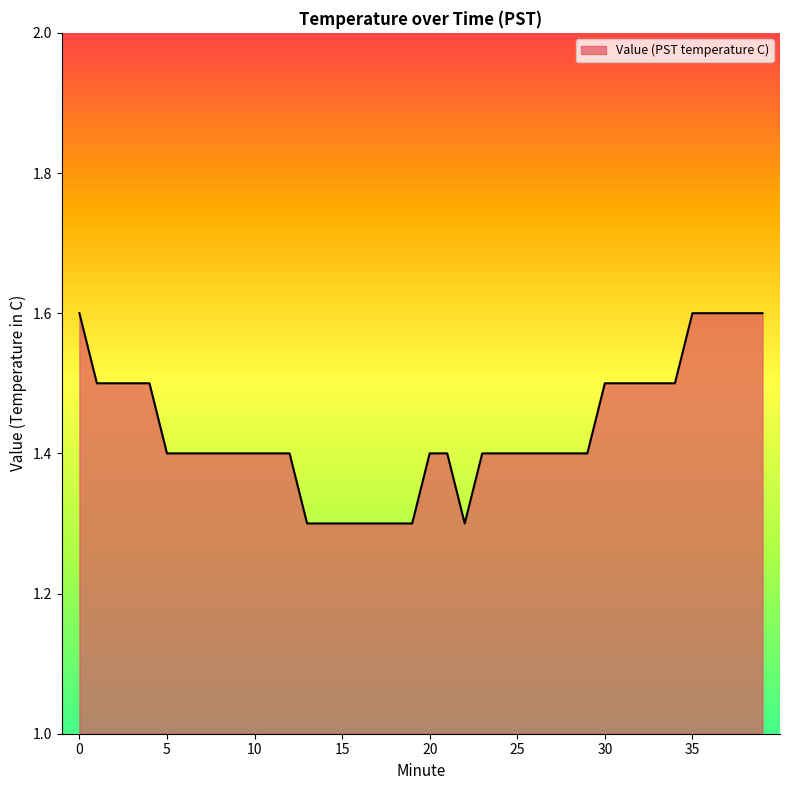

Rank the categories by value from highest to lowest.

0, 35, 36, 37, 38, 39, 1, 2, 3, 4, 30, 31, 32, 33, 34, 5, 6, 7, 8, 9, 10, 11, 12, 20, 21, 23, 24, 25, 26, 27, 28, 29, 13, 14, 15, 16, 17, 18, 19, 22